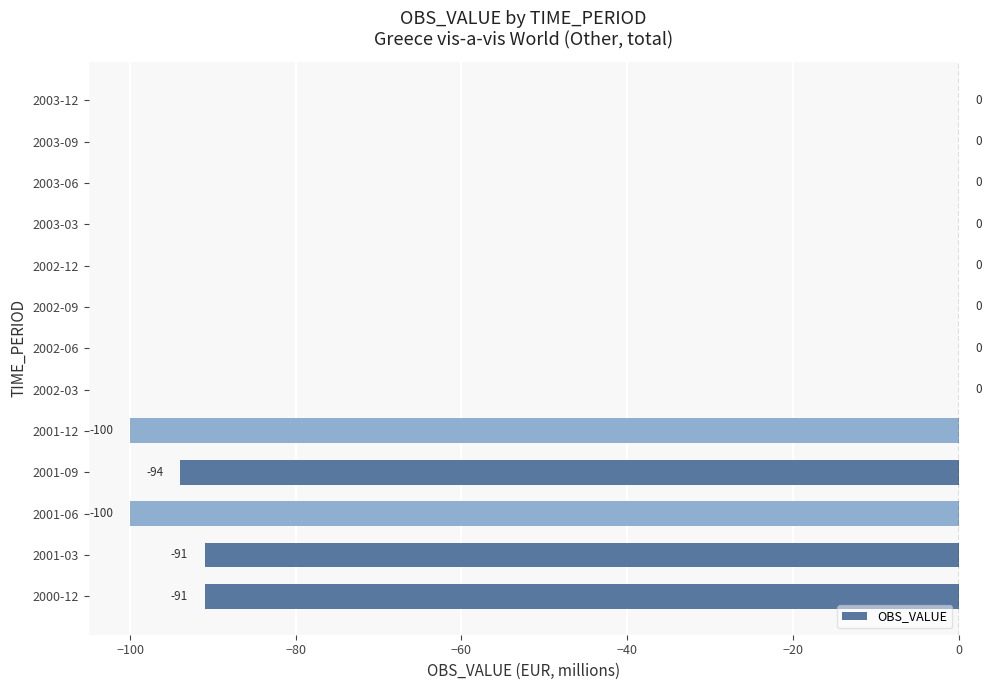

Reading bottom to top, what are all the values shown in this chart?

2000-12=-91	2001-03=-91	2001-06=-100	2001-09=-94	2001-12=-100	2002-03=0	2002-06=0	2002-09=0	2002-12=0	2003-03=0	2003-06=0	2003-09=0	2003-12=0